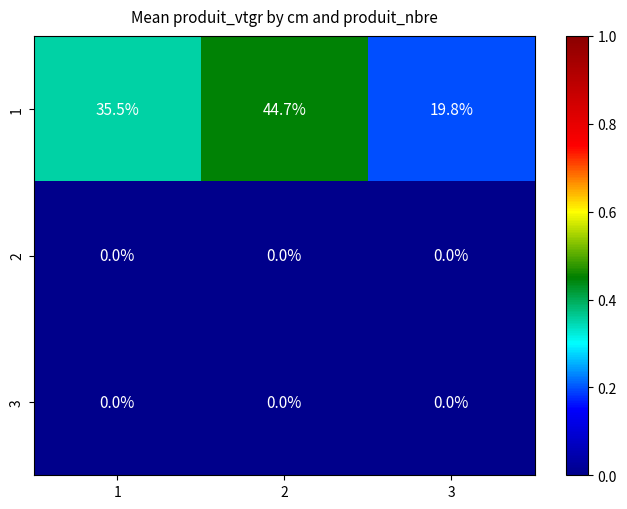

True or false: 2 has a value of 0.0 at 3.

True